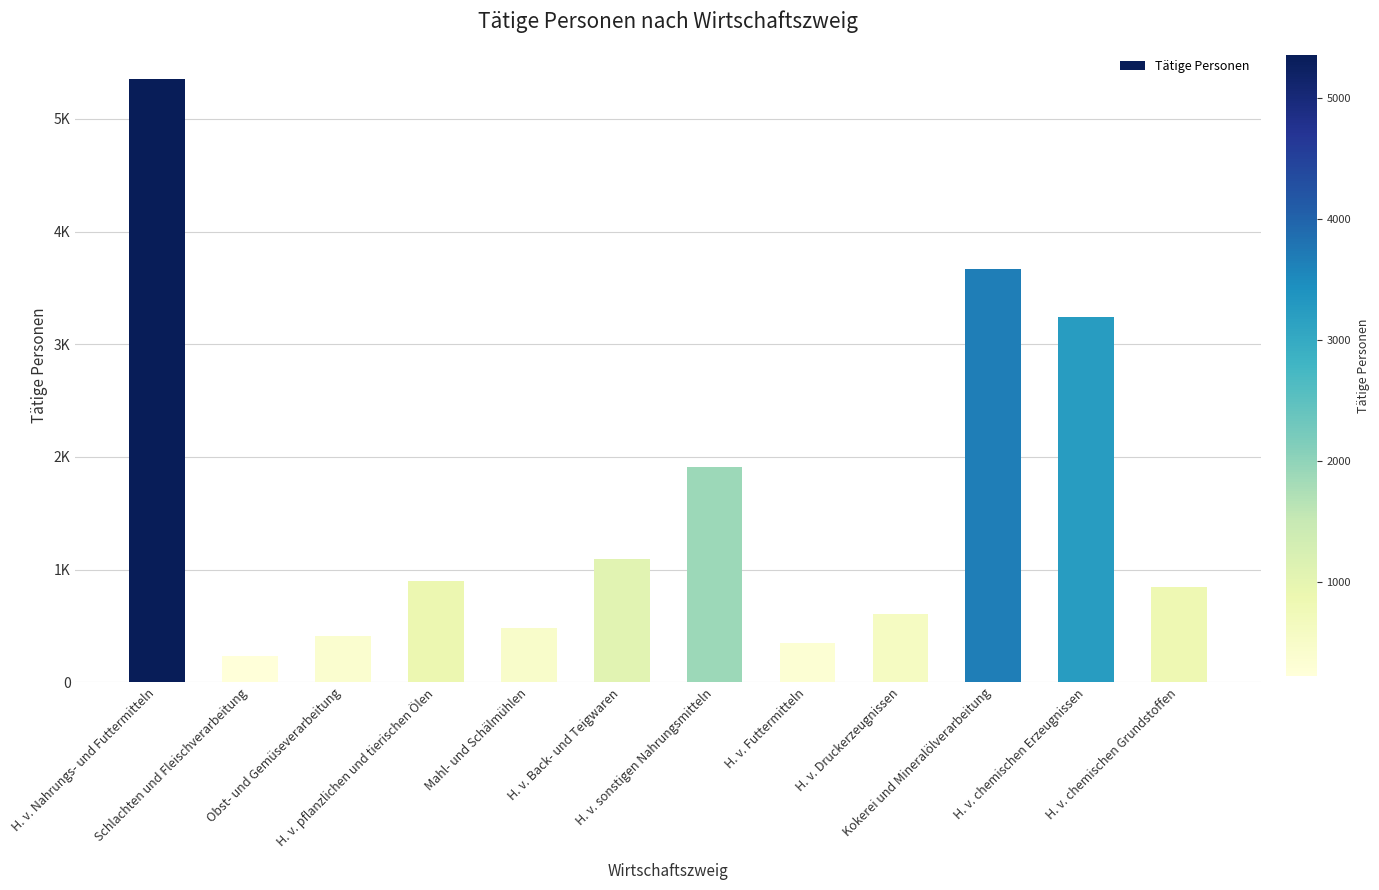

Does the chart contain any negative values?

No